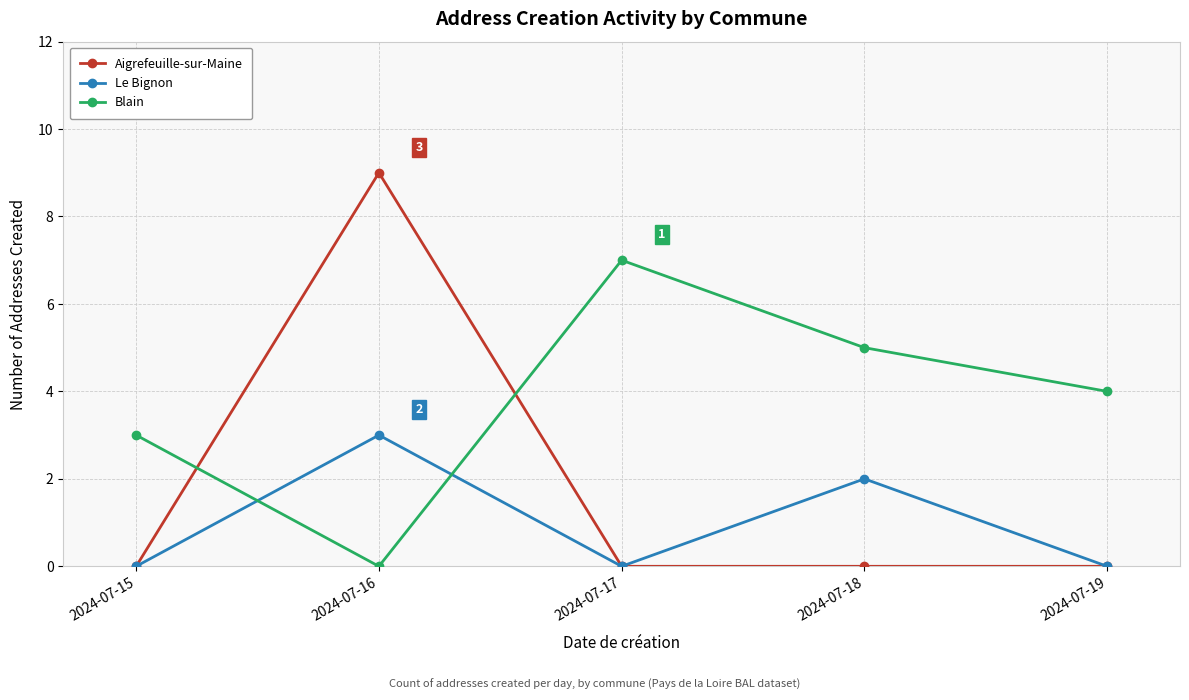

How many distinct data groups are displayed?

3